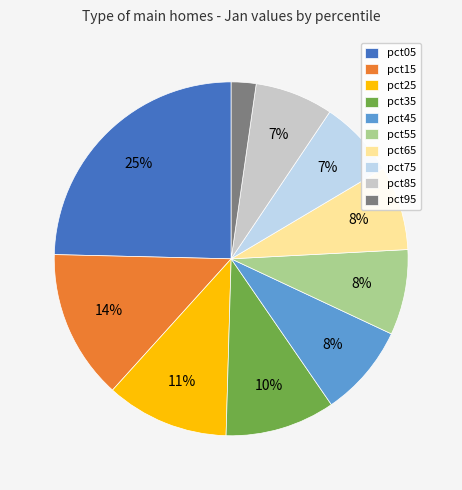

Is there a majority slice in this chart?

No